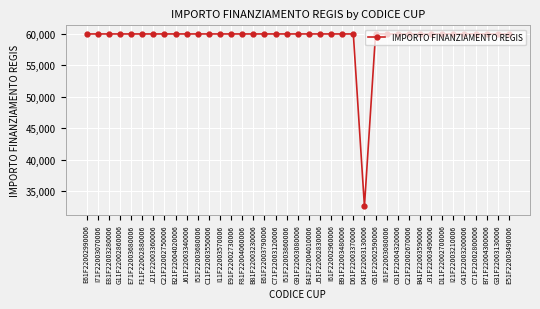

What is the label of the 23rd point from the left?

I61F22002960006